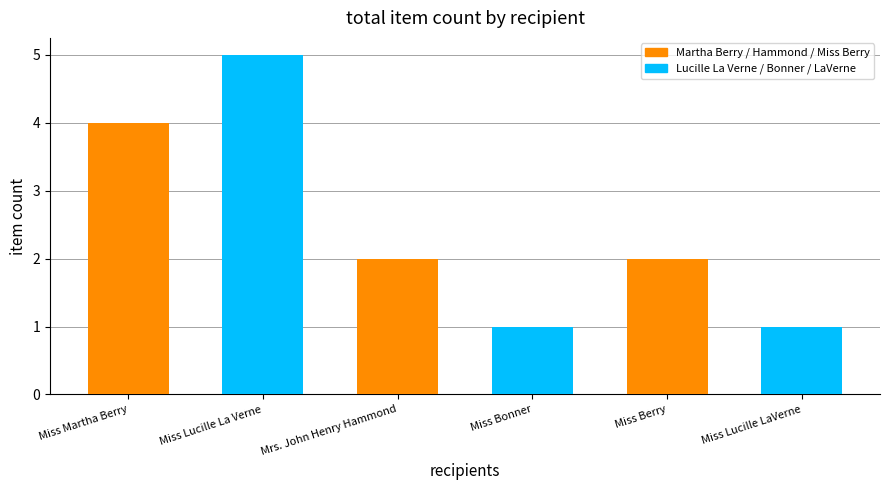

True or false: the data shows 5 at Miss Martha Berry.

False